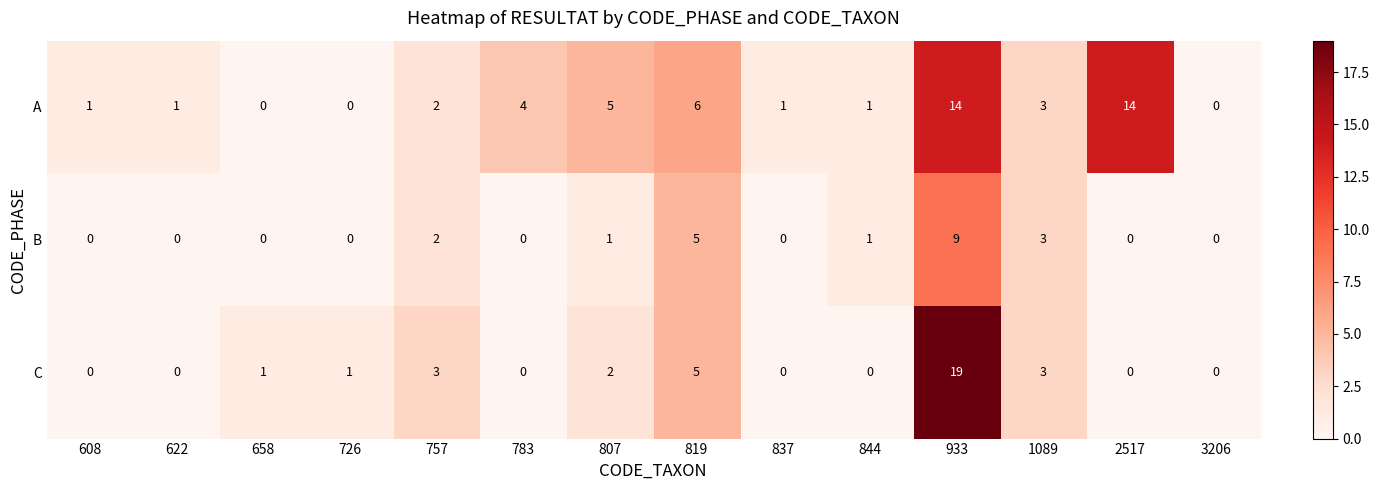

Count the number of data series in this chart.

3